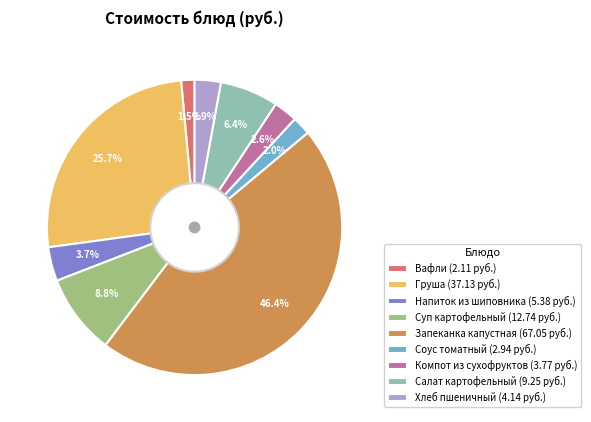

Which slice is the largest?

Запеканка капустная